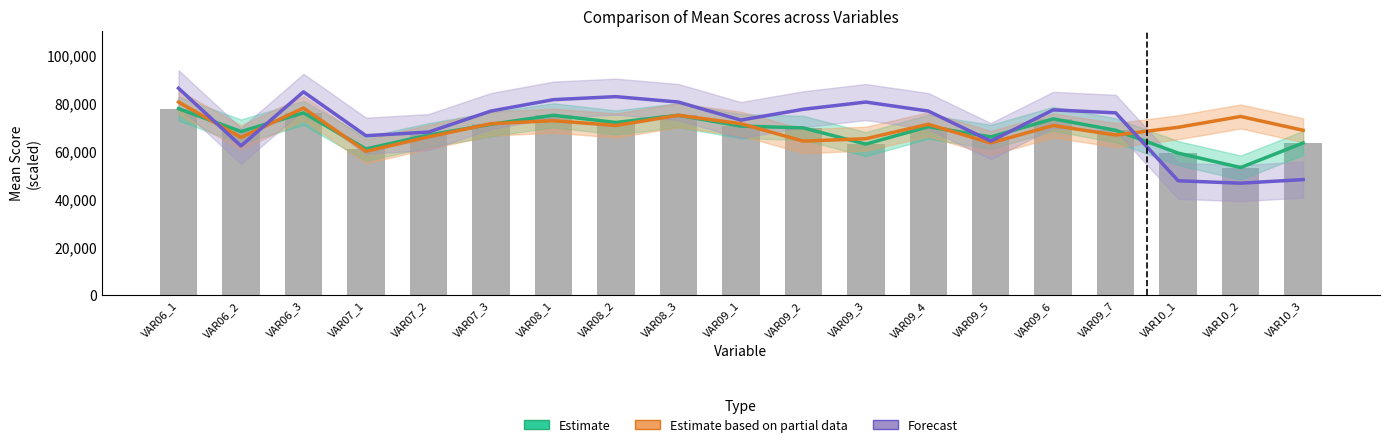

Is it true that Estimate equals 68000.0 at VAR06_2?

True